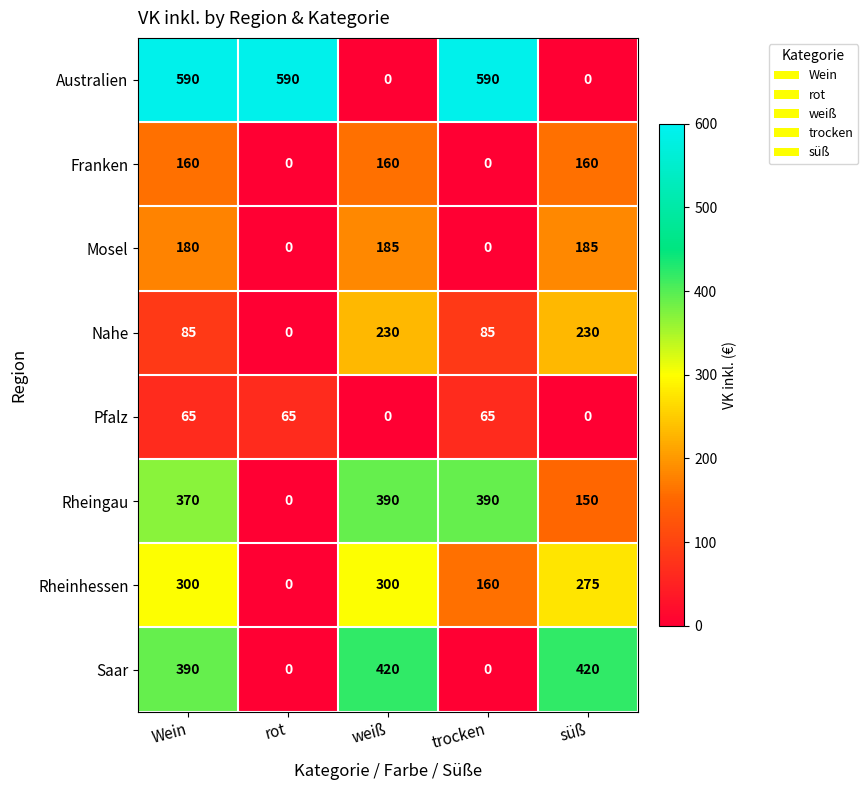

Rank the series by their maximum value, from lowest to highest.

Pfalz, Franken, Mosel, Nahe, Rheinhessen, Rheingau, Saar, Australien